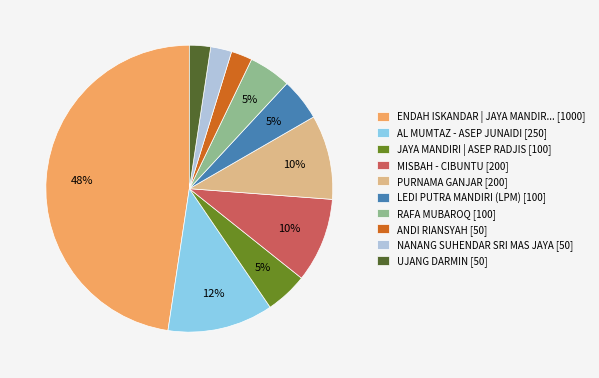

Do PURNAMA GANJAR [200] and JAYA MANDIRI | ASEP RADJIS [100] together represent more than half of the pie?

No